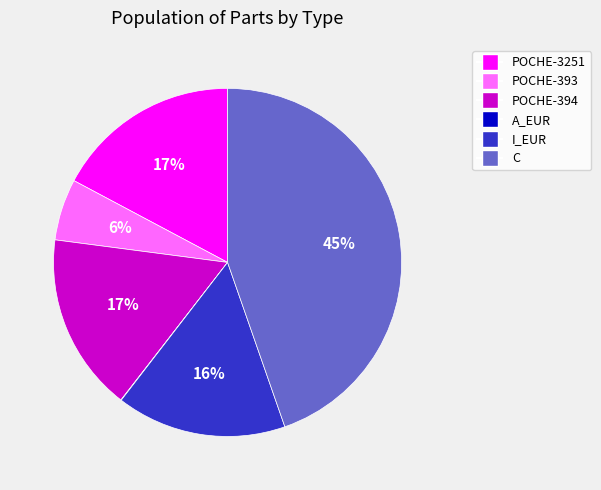

True or false: C accounts for 45% of the total.

True